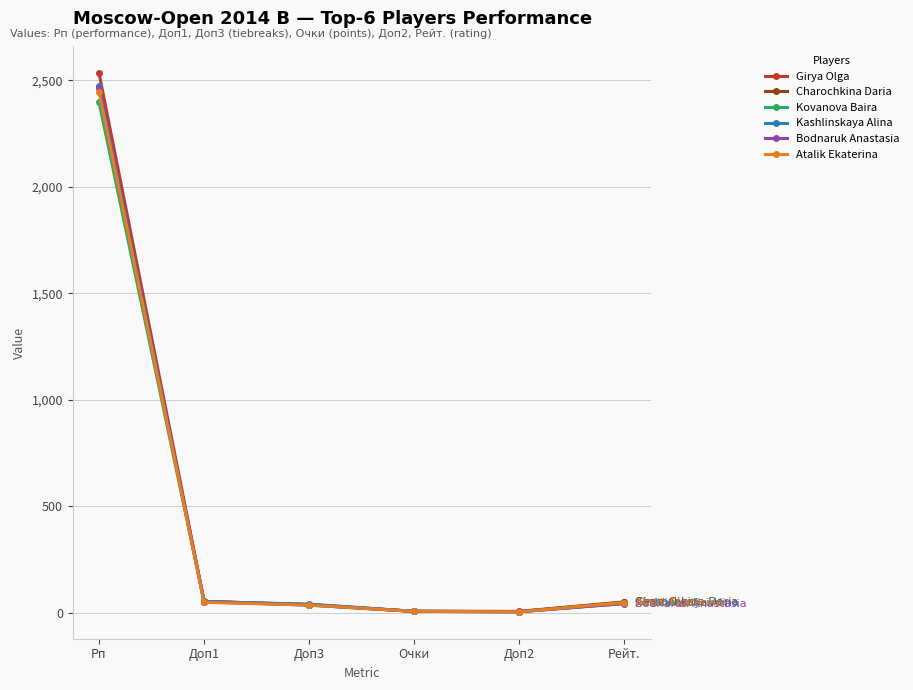

What is the maximum value for Girya Olga?

2534.0